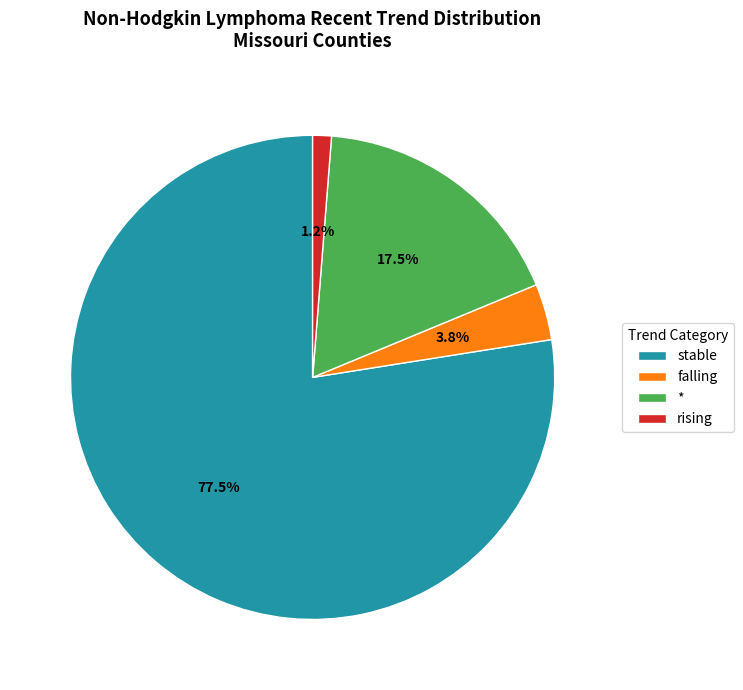

Rank the categories by value from highest to lowest.

stable, *, falling, rising